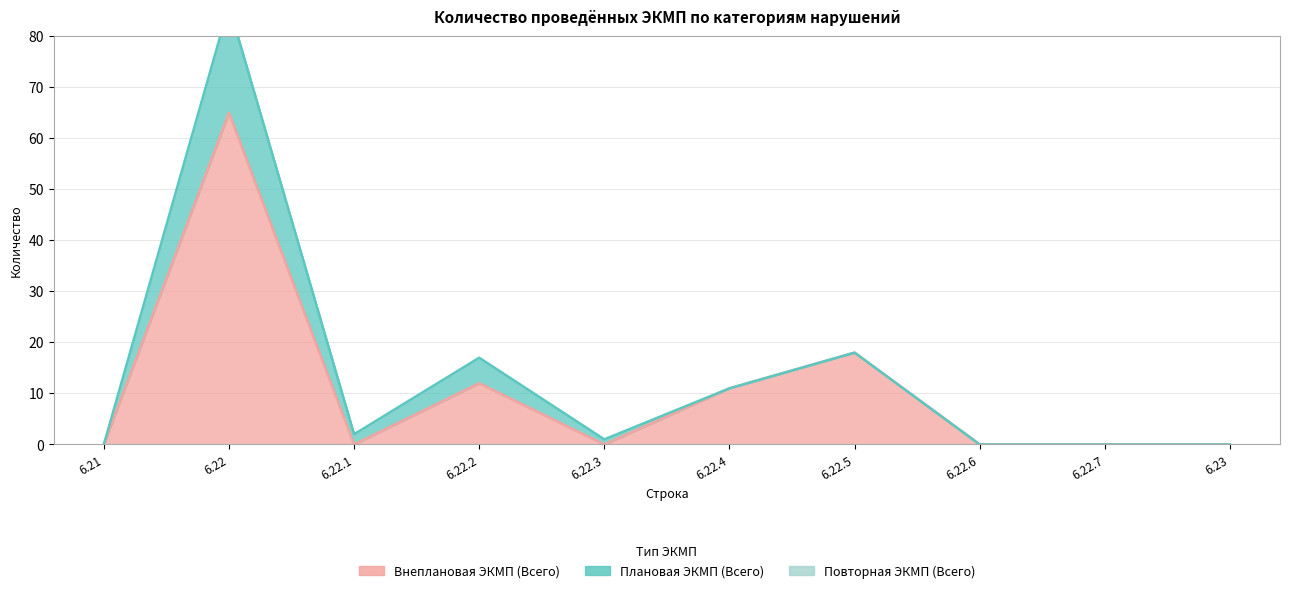

Which category has the lowest value in the Внеплановая ЭКМП (Всего) series?

6.21